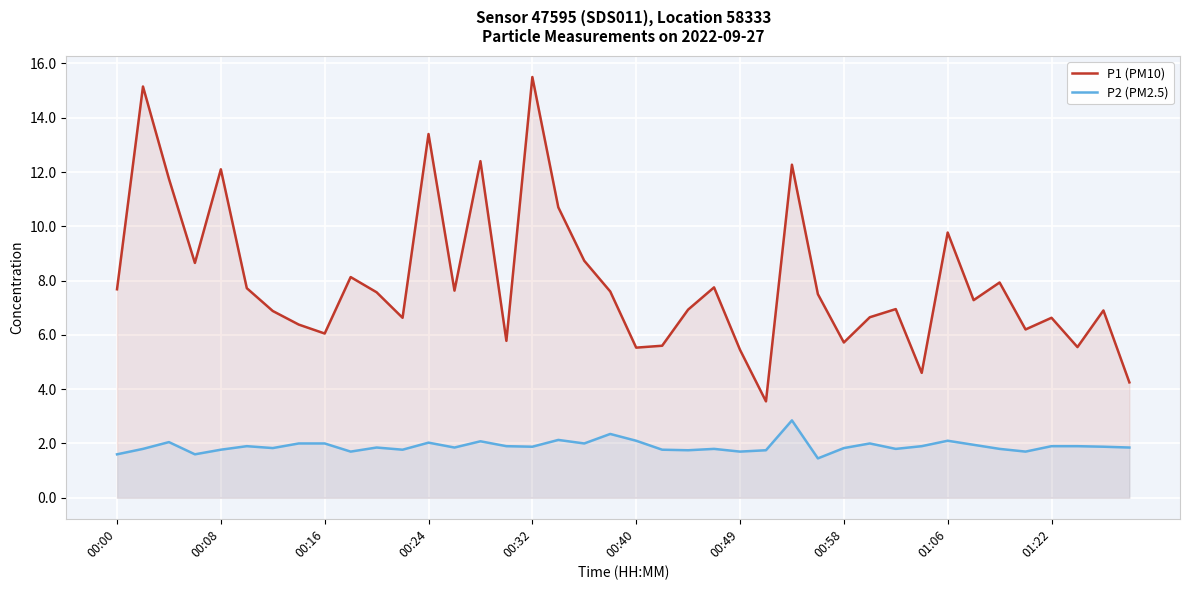

What is the greatest value displayed?

15.5